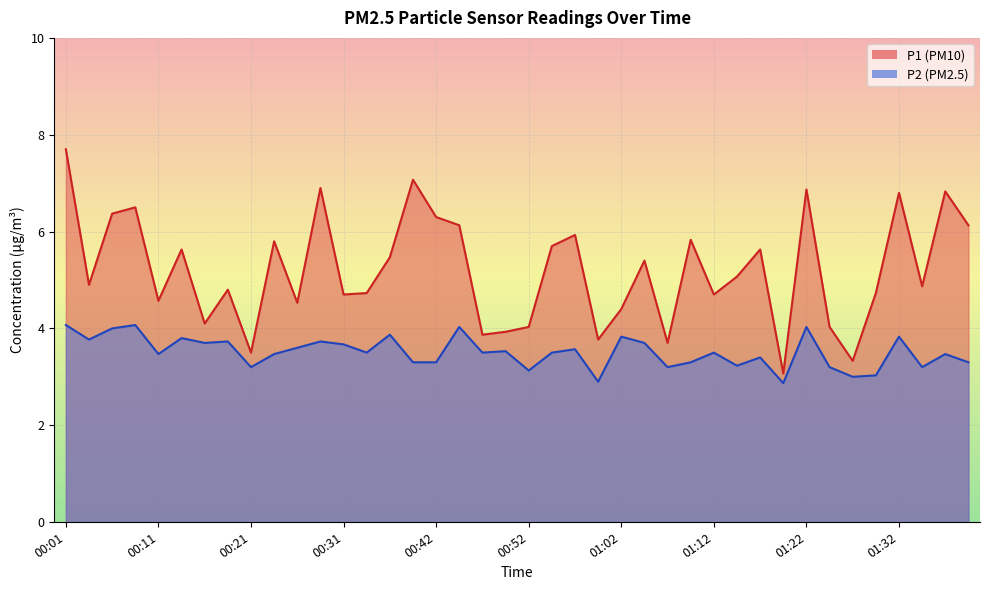

How many values in the P2 series are below 3?

2